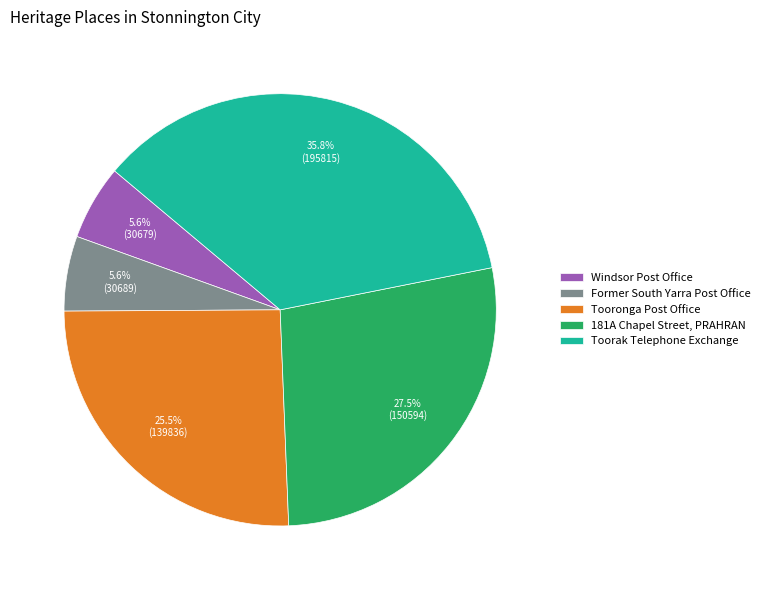

Does Tooronga Post Office represent more than half of the total?

No